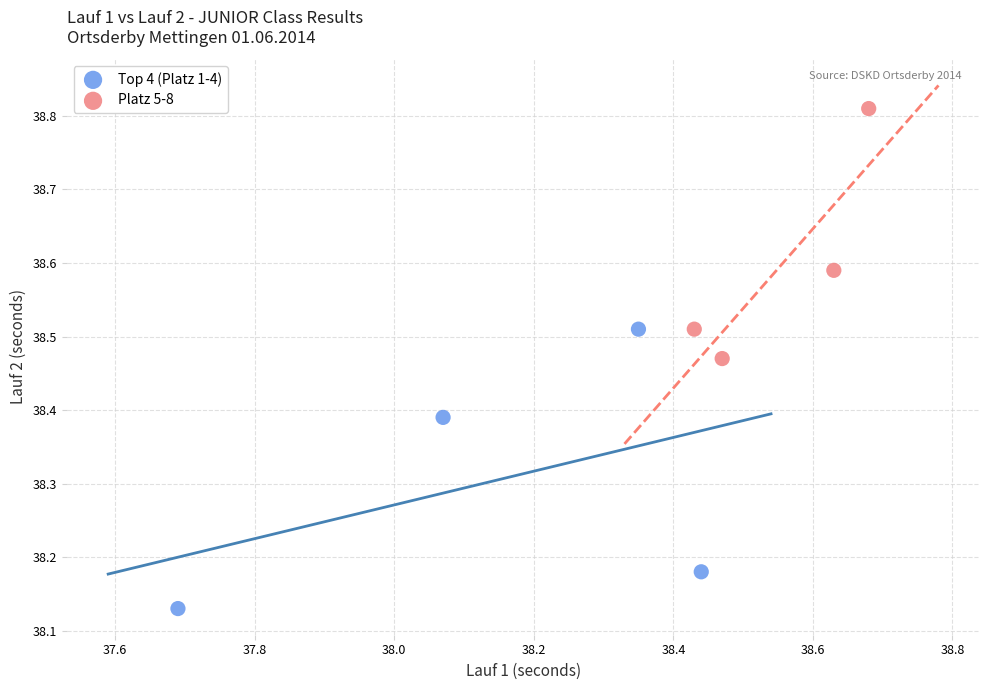

What are all the series names shown in the legend?

Top 4 (Platz 1-4), Platz 5-8